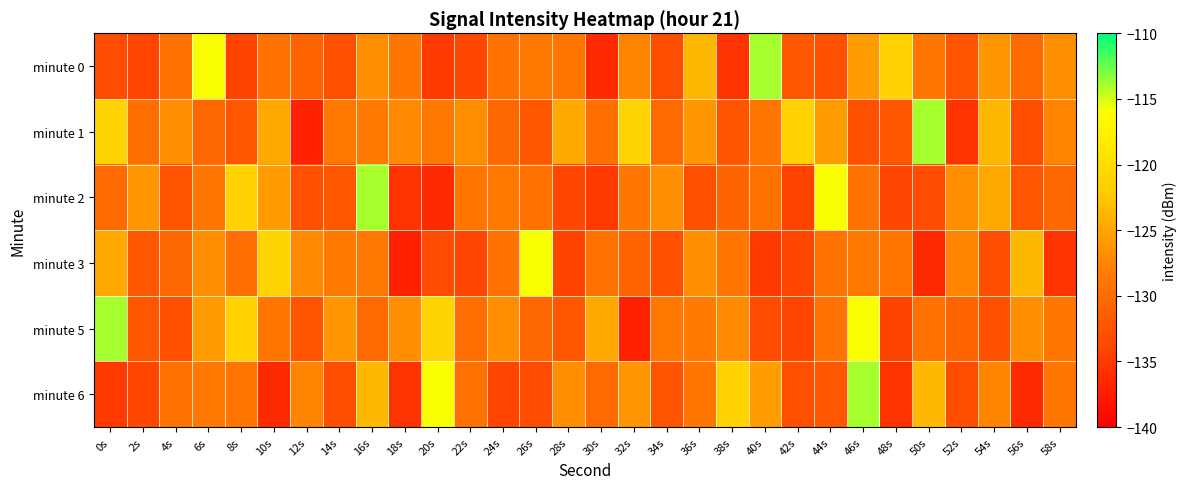

How many series are shown in this chart?

6